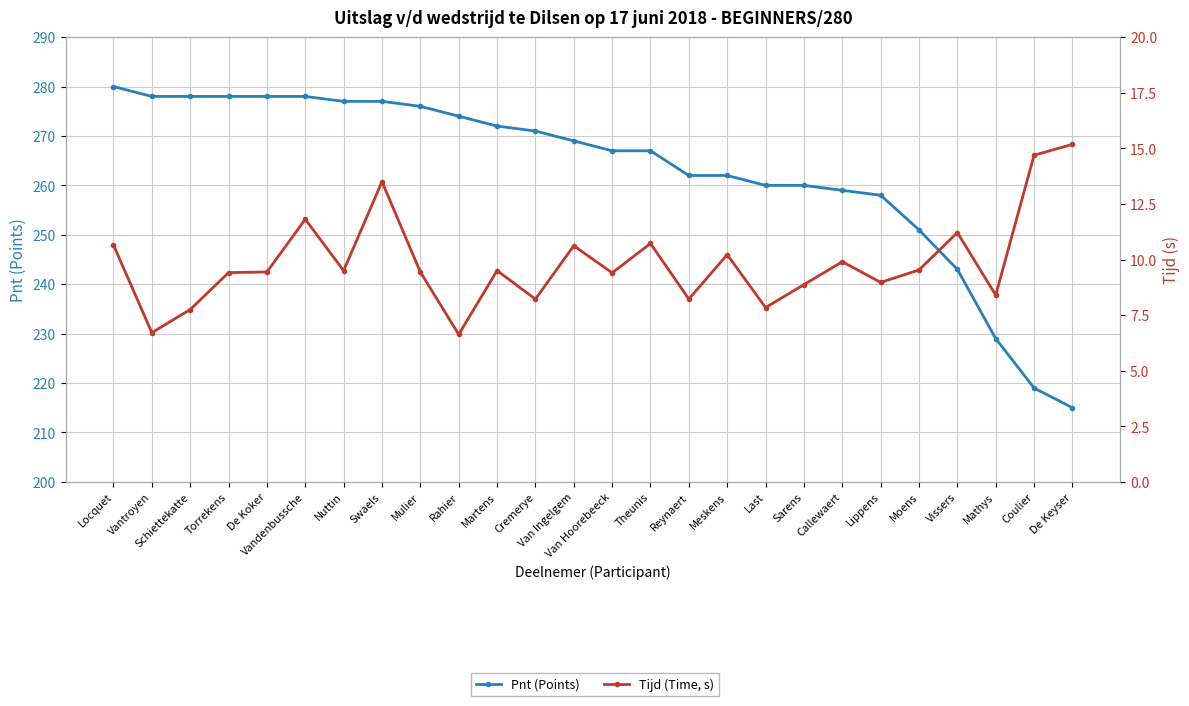

True or false: Tijd (Time, s) and Pnt (Points) cross at least once.

False